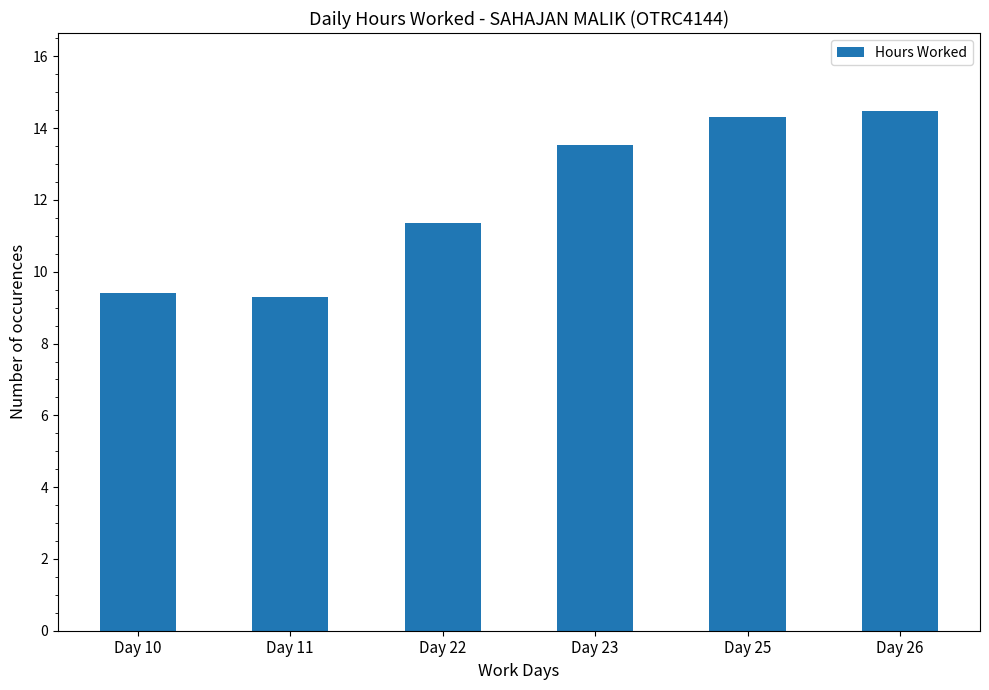

Approximately how many times larger is the value at Day 22 compared to Day 10?

1.2